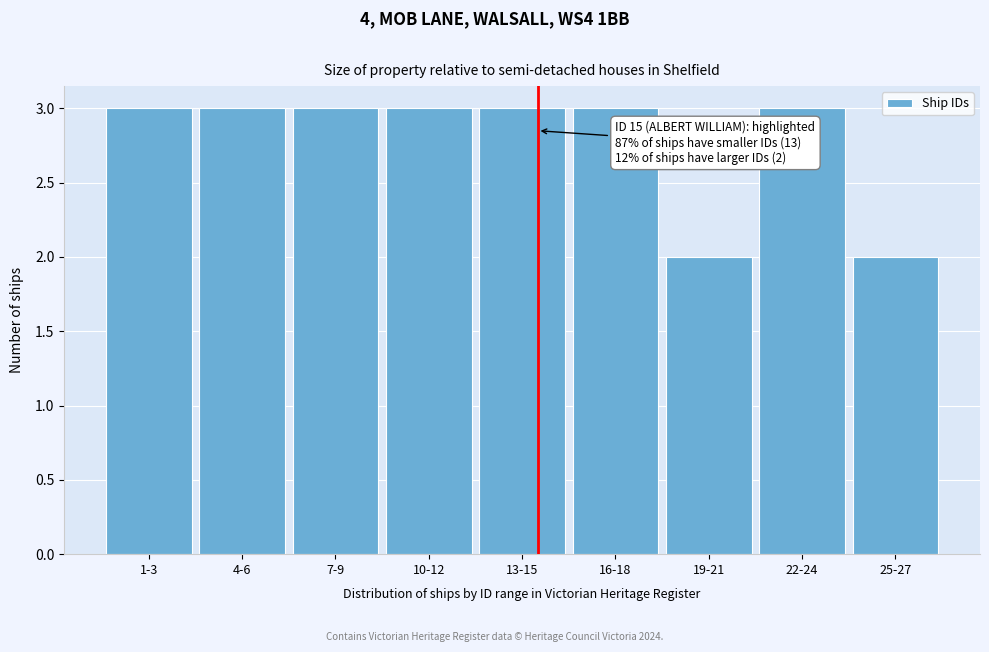

Reading left to right, transcribe all the data shown in this chart.

1-3=3	4-6=3	7-9=3	10-12=3	13-15=3	16-18=3	19-21=2	22-24=3	25-27=2